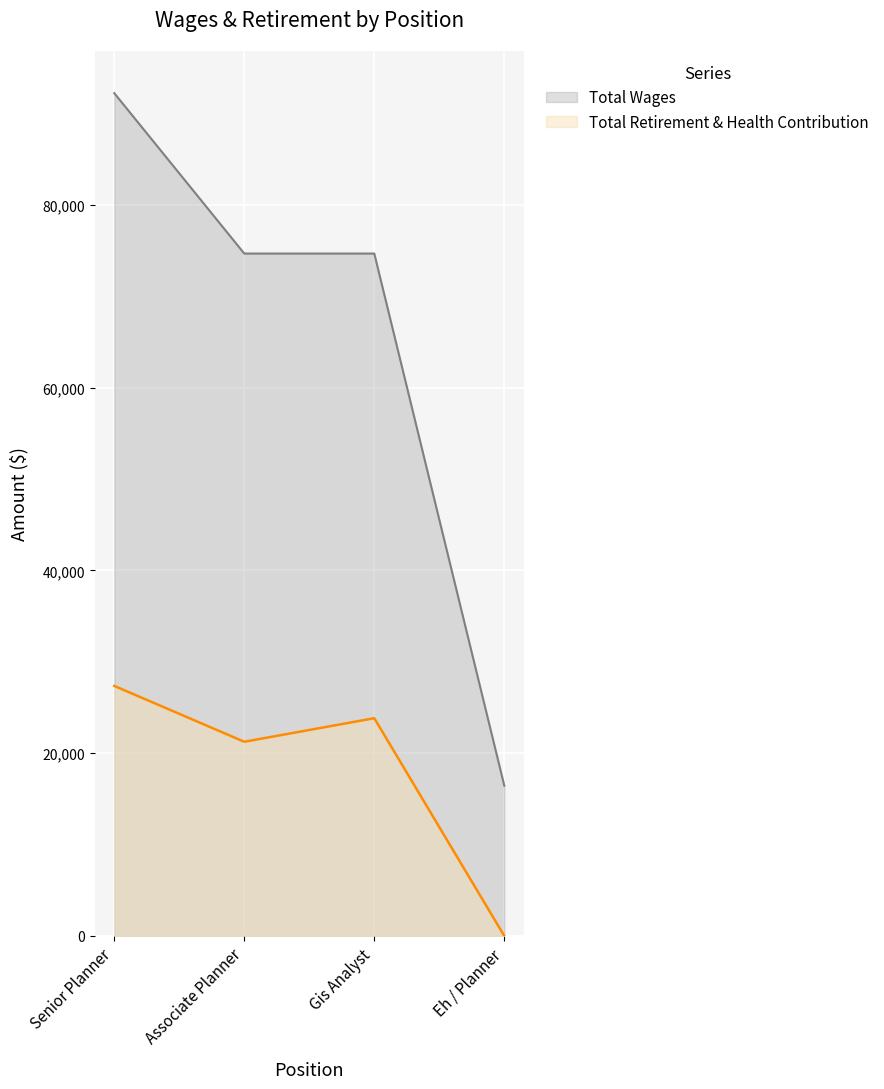

Reading right to left, extract all data points from this chart.

Total Wages: Eh / Planner=16448	Gis Analyst=74693	Associate Planner=74693	Senior Planner=92251
Total Retirement & Health Contribution: Eh / Planner=0	Gis Analyst=23830	Associate Planner=21253	Senior Planner=27367